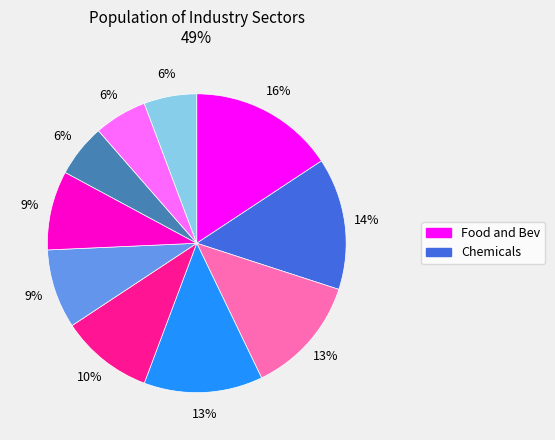

To the nearest percent, what is the difference between the largest and smallest slice percentages?

10%